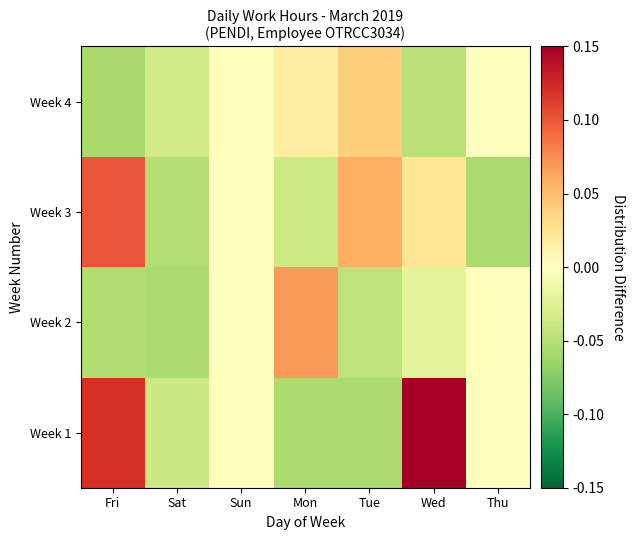

Which label corresponds to the smallest value in the chart?

Fri